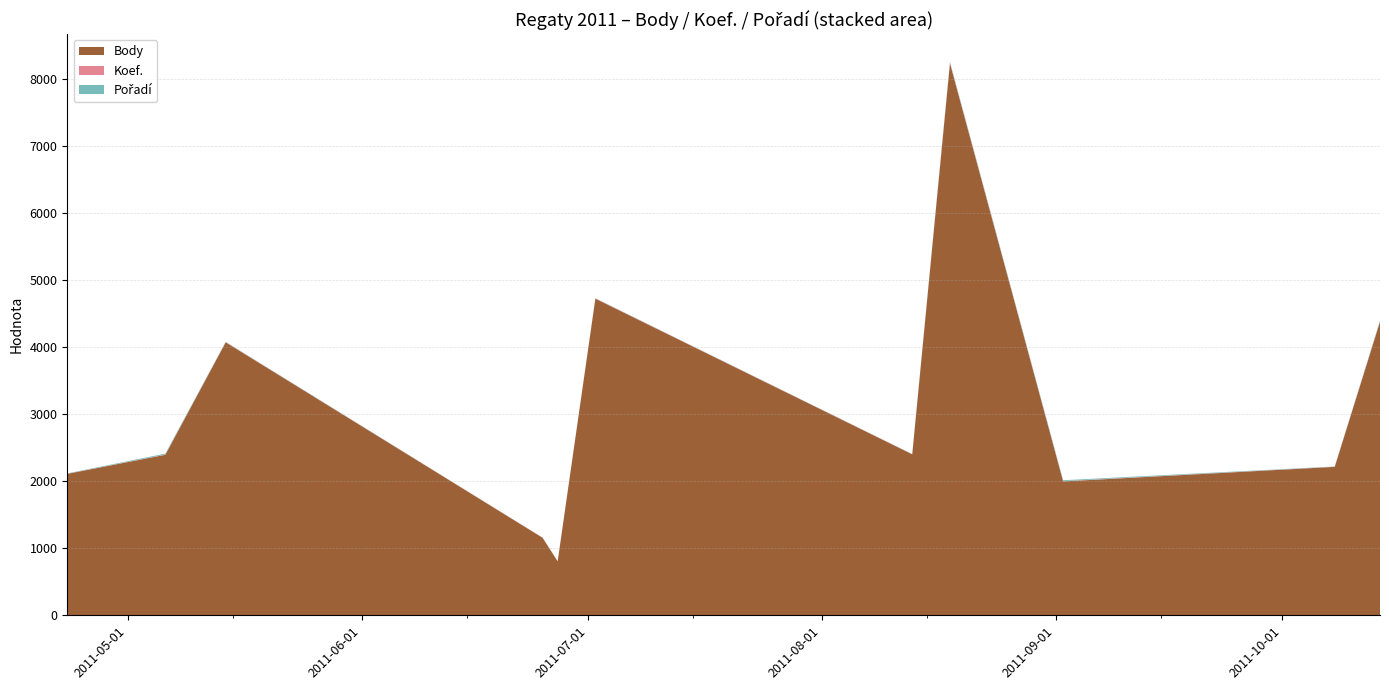

What is the highest value of the Body series?

8230